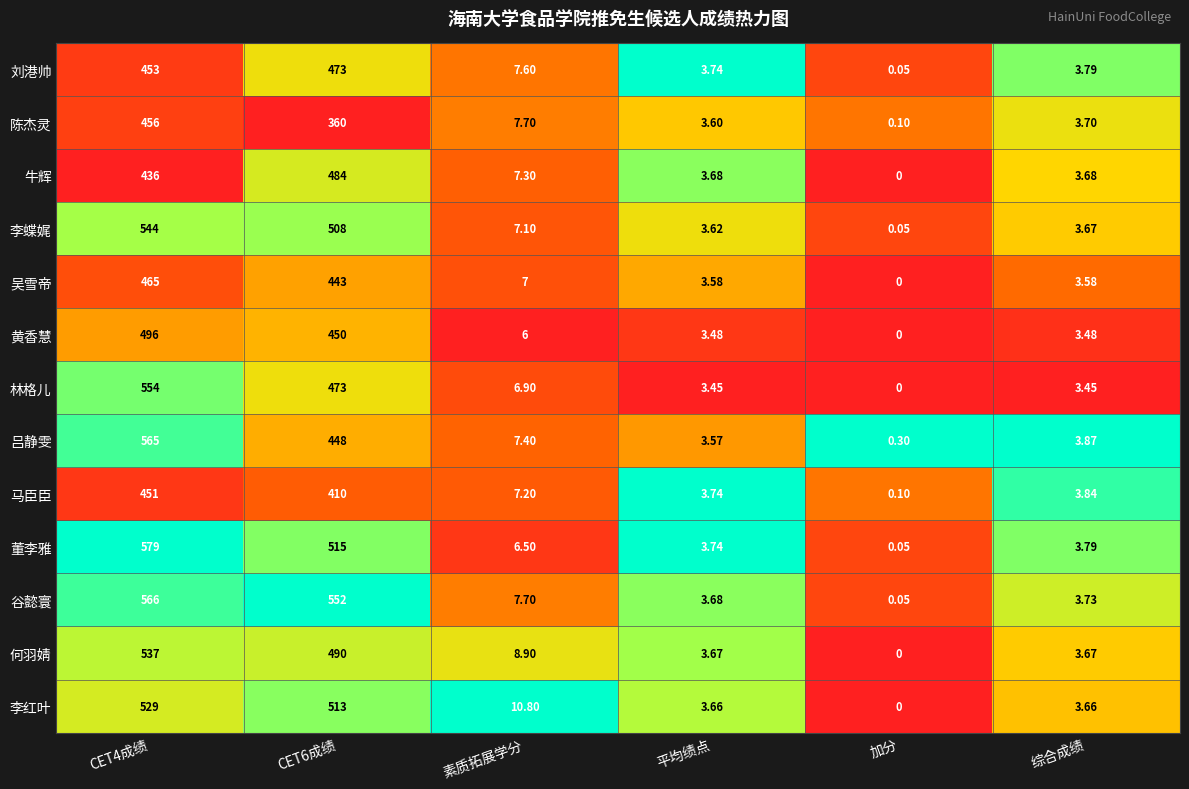

Which label corresponds to the smallest value in the chart?

加分